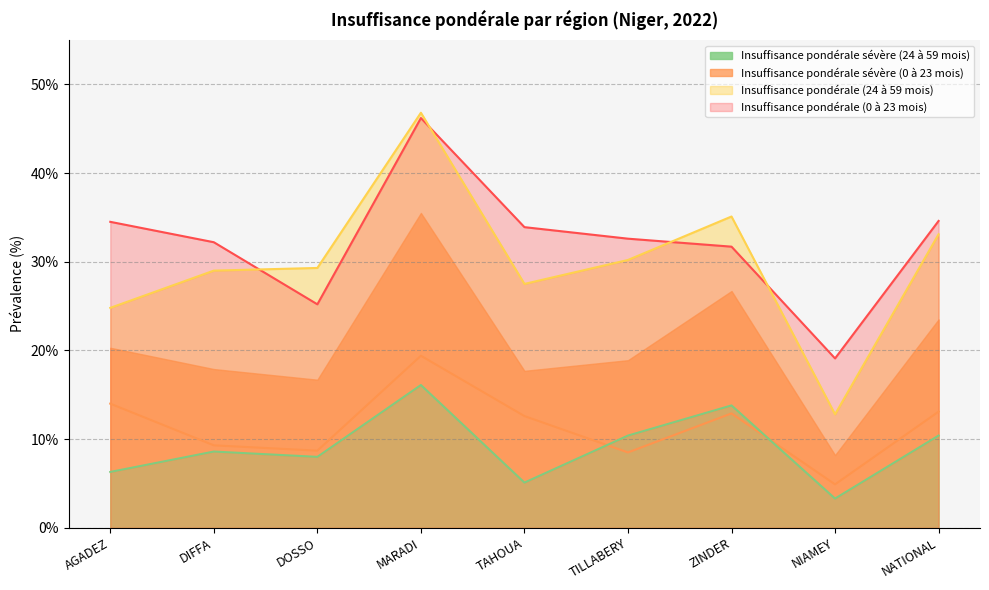

What is the lowest value of the Insuffisance pondérale (0 à 23 mois) series?

19.1